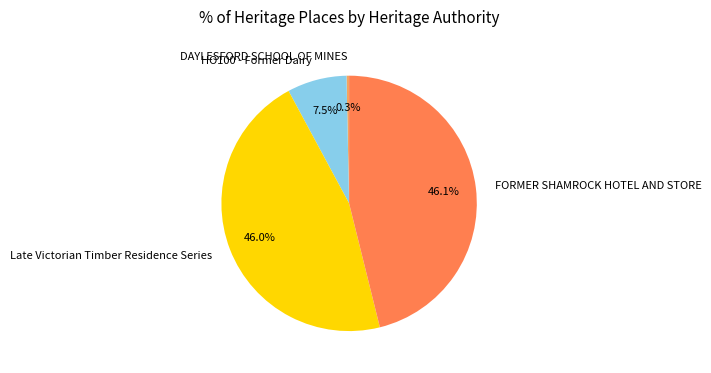

To the nearest percent, what is the average slice percentage?

25%